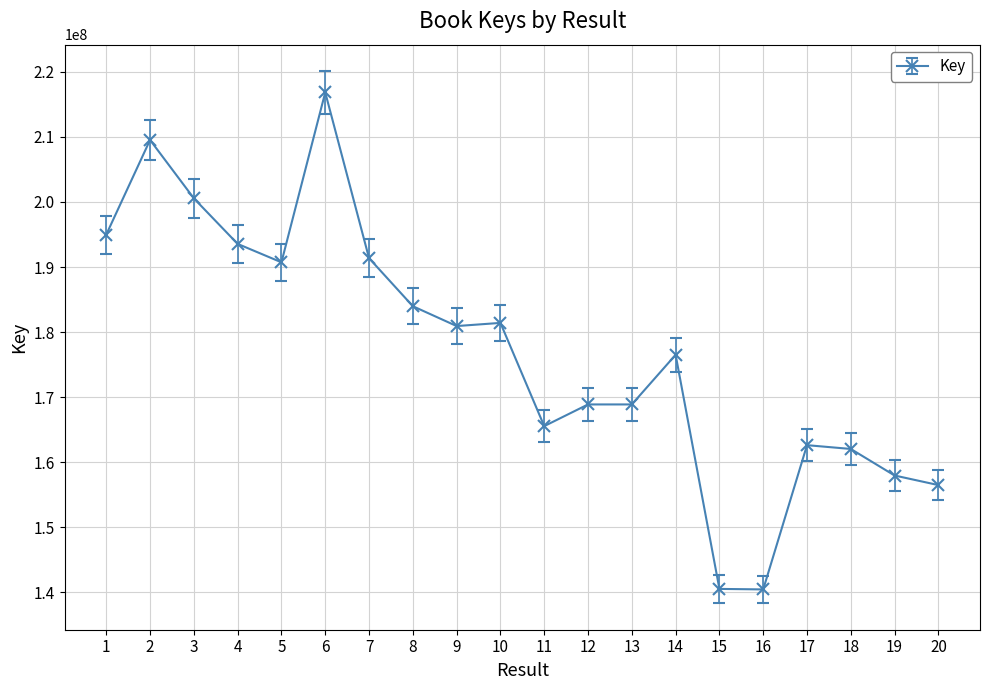

At which category does the data reach its first local peak?

2